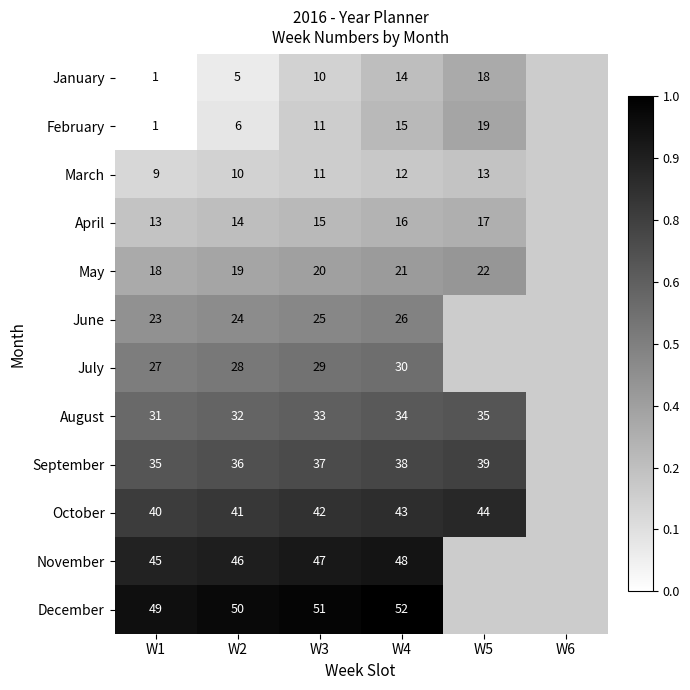

What is the total value across all series at W3?

331